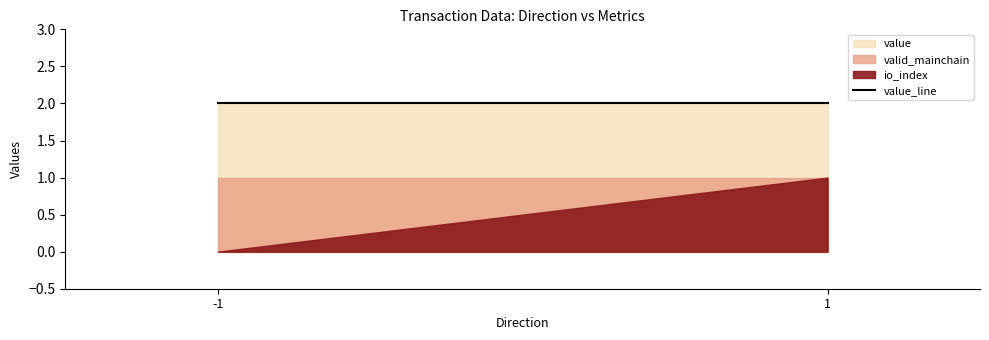

Which series changed the most between -1 and 1?

io_index